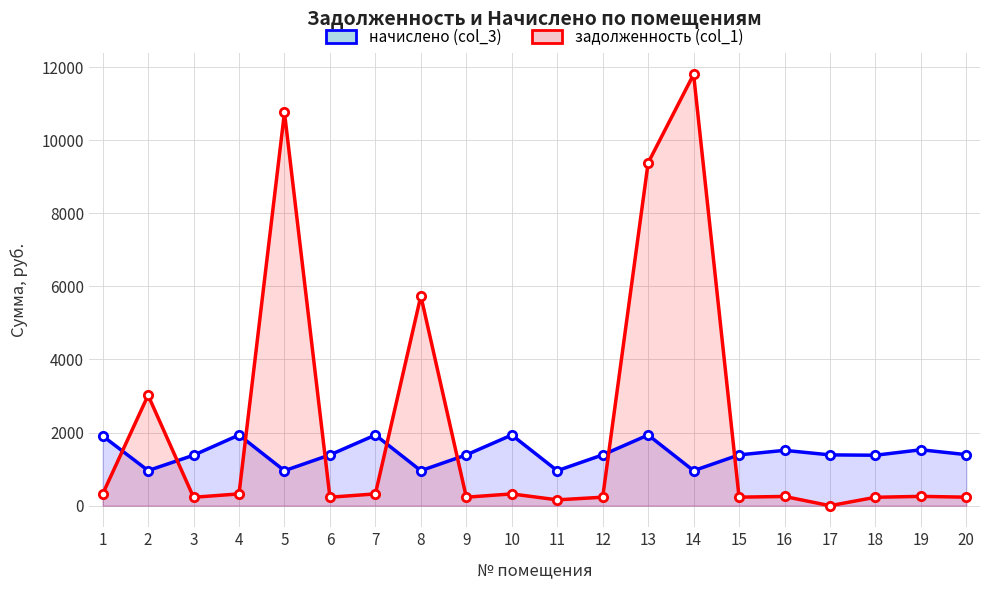

True or false: начислено (col_3) and задолженность (col_1) intersect in this chart.

True